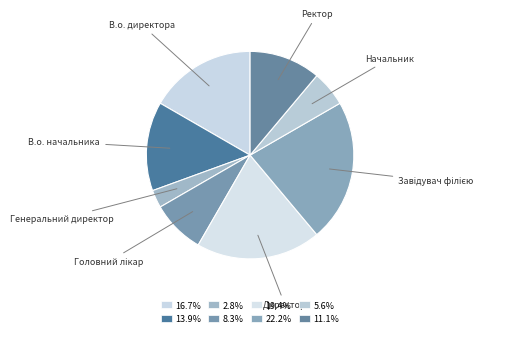

Count the number of slices in the pie.

8